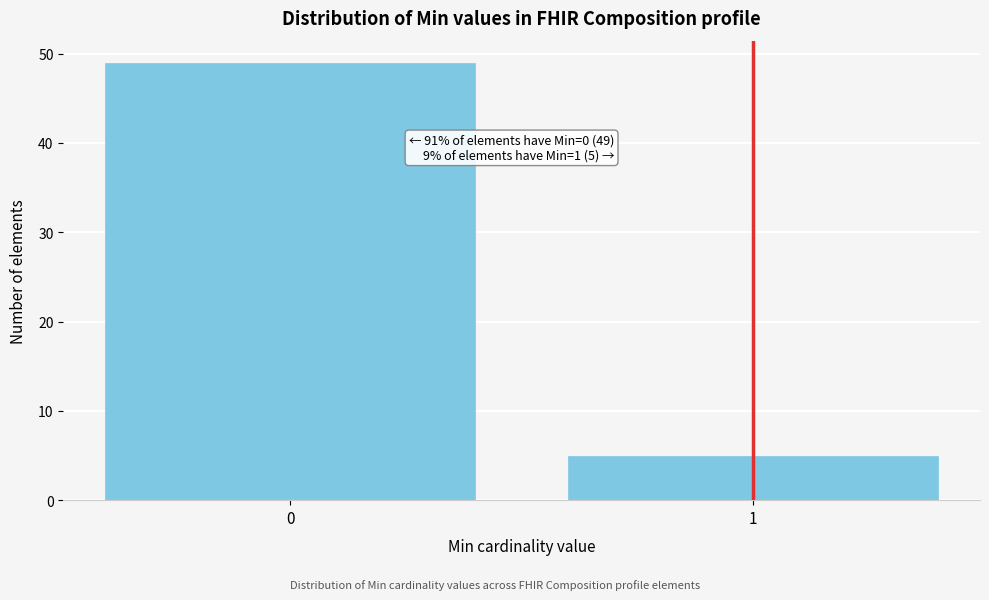

Reading left to right, extract all data points from this chart.

0=49	1=5